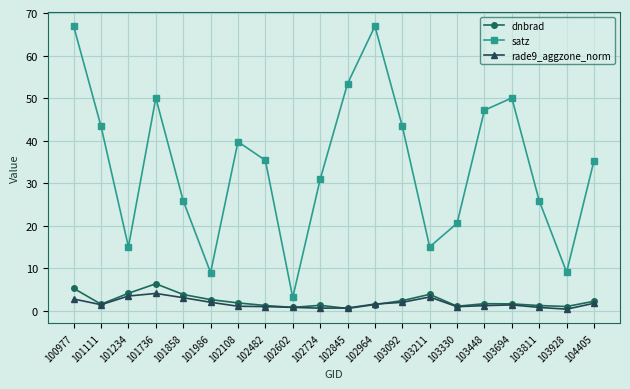

True or false: rade9_aggzone_norm and satz cross at least once.

False